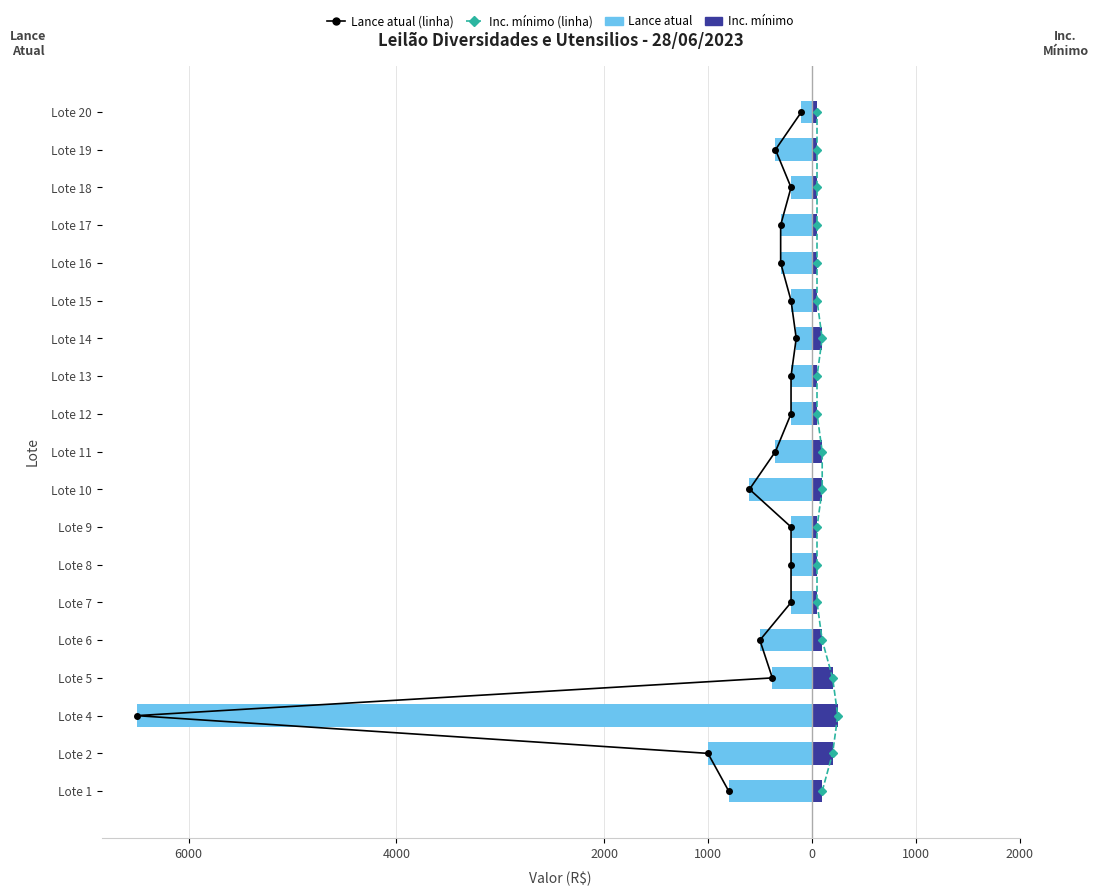

What is the difference between the maximum and minimum values in the Lance atual series?

6400